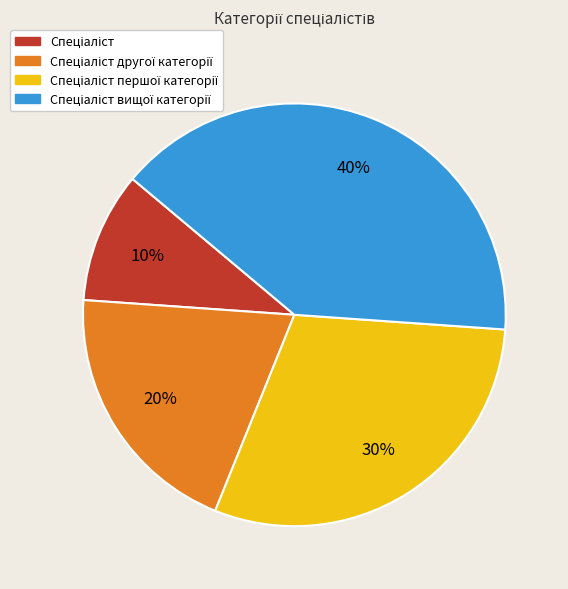

To the nearest percent, what is the difference between the largest and smallest slice percentages?

30%